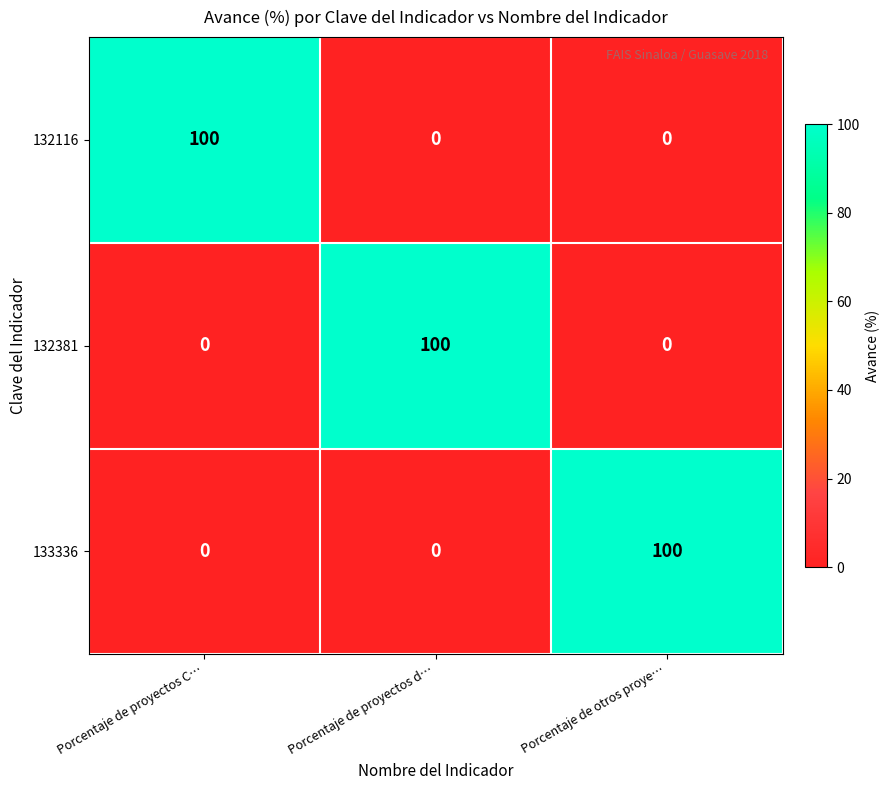

How many values in 132116 are above zero?

1